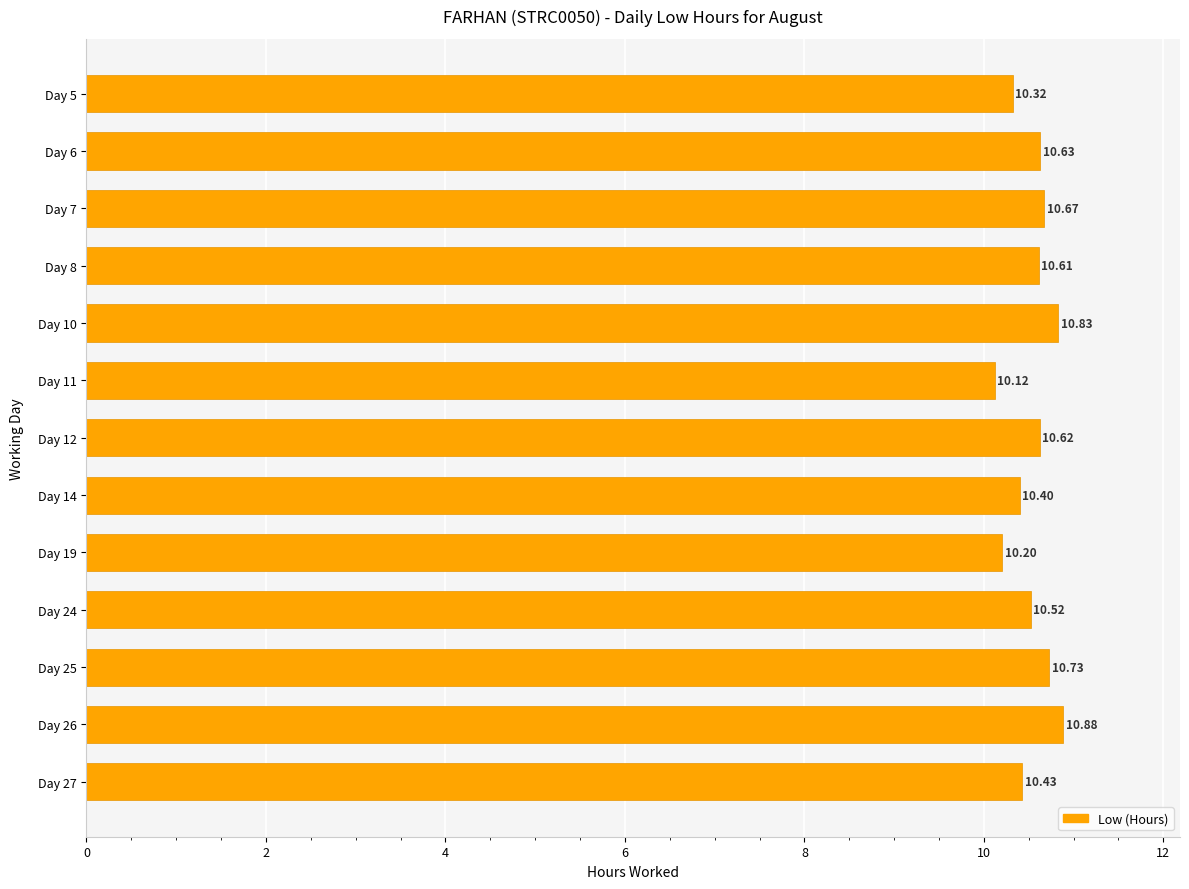

What is the average value?

10.5